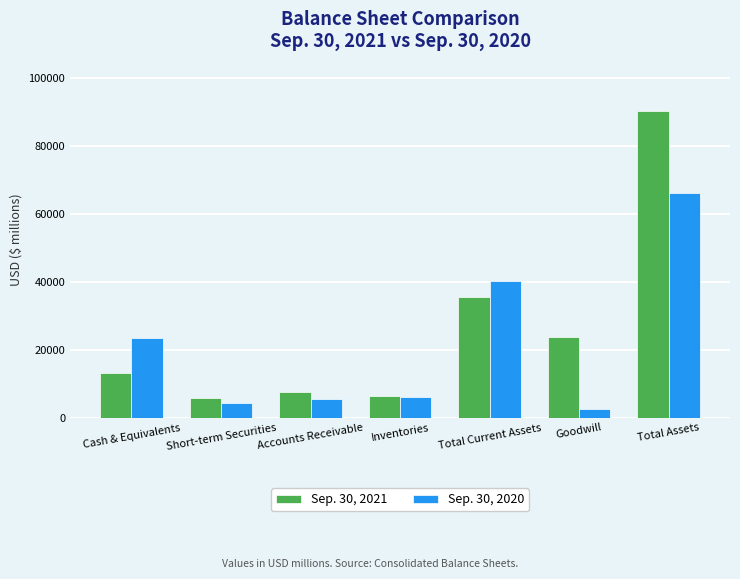

At which category is the sum across all series the highest?

Total Assets